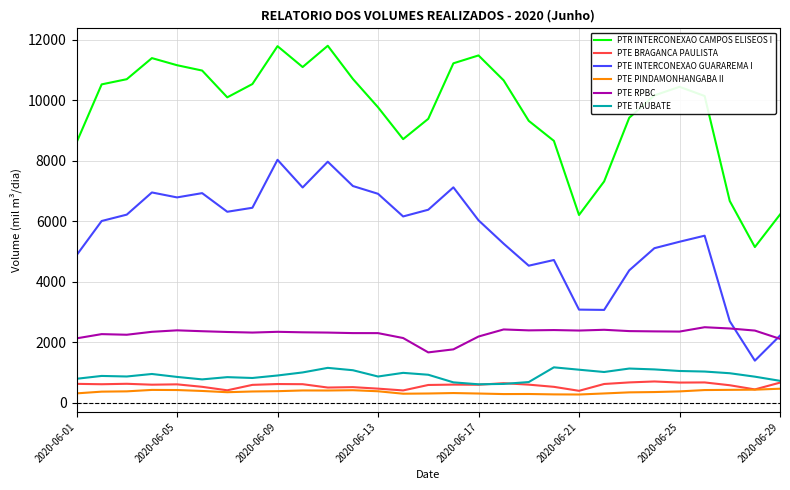

Which series has the largest range (max minus min)?

PTR INTERCONEXAO CAMPOS ELISEOS I